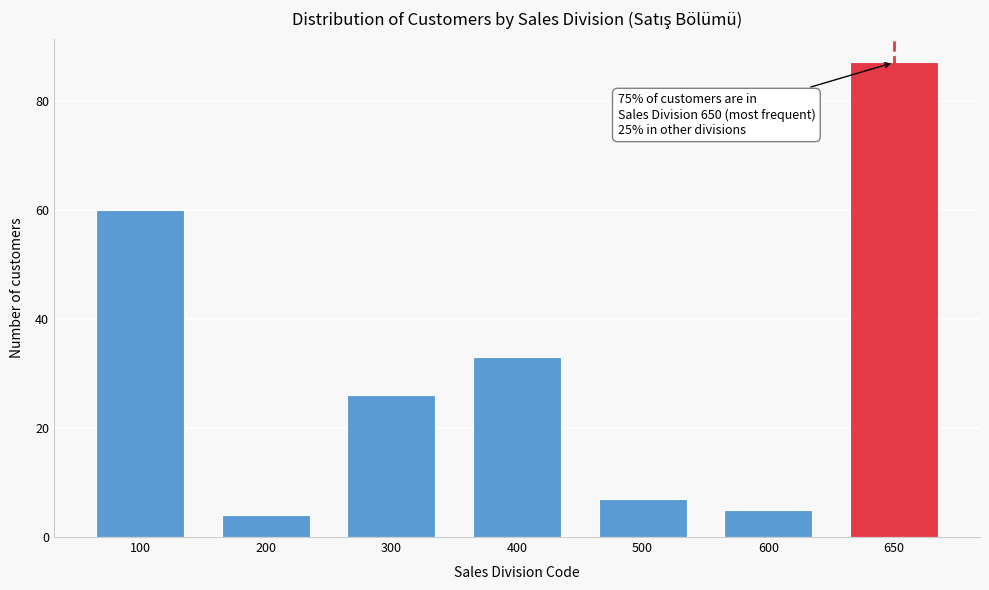

Reading right to left, transcribe all the data shown in this chart.

650=87	600=5	500=7	400=33	300=26	200=4	100=60